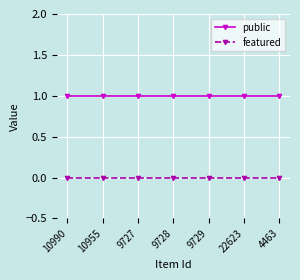

True or false: featured and public cross at least once.

False